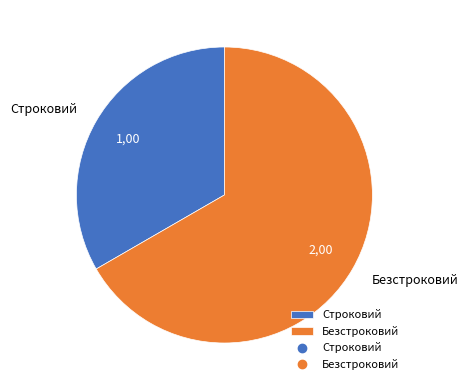

Which category has the smallest portion of the pie?

Строковий